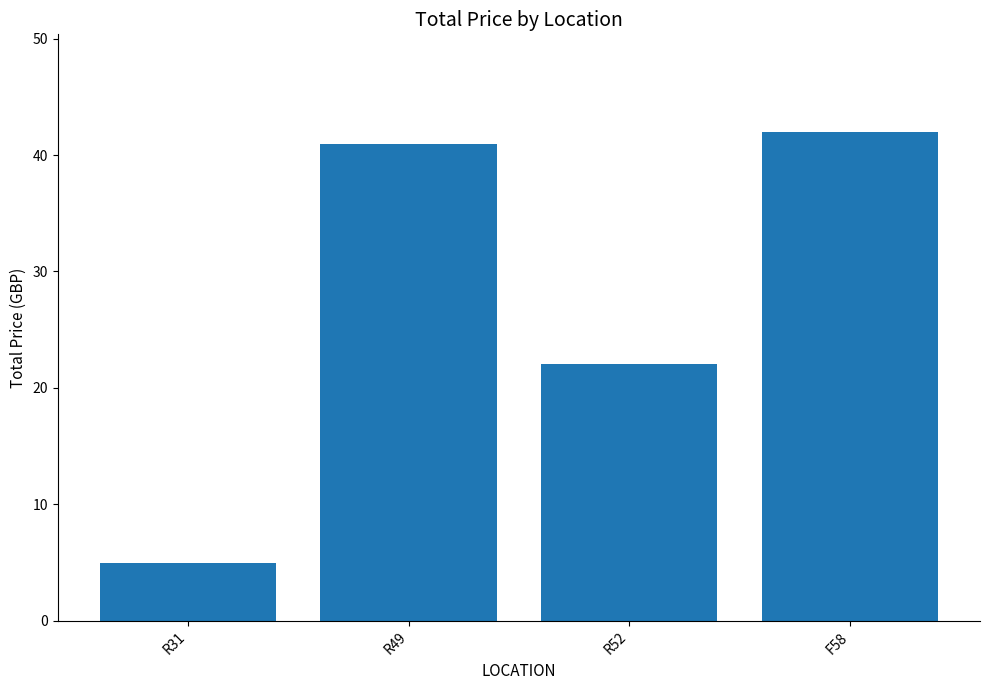

Is it true that the value at R31 is 5.0?

True